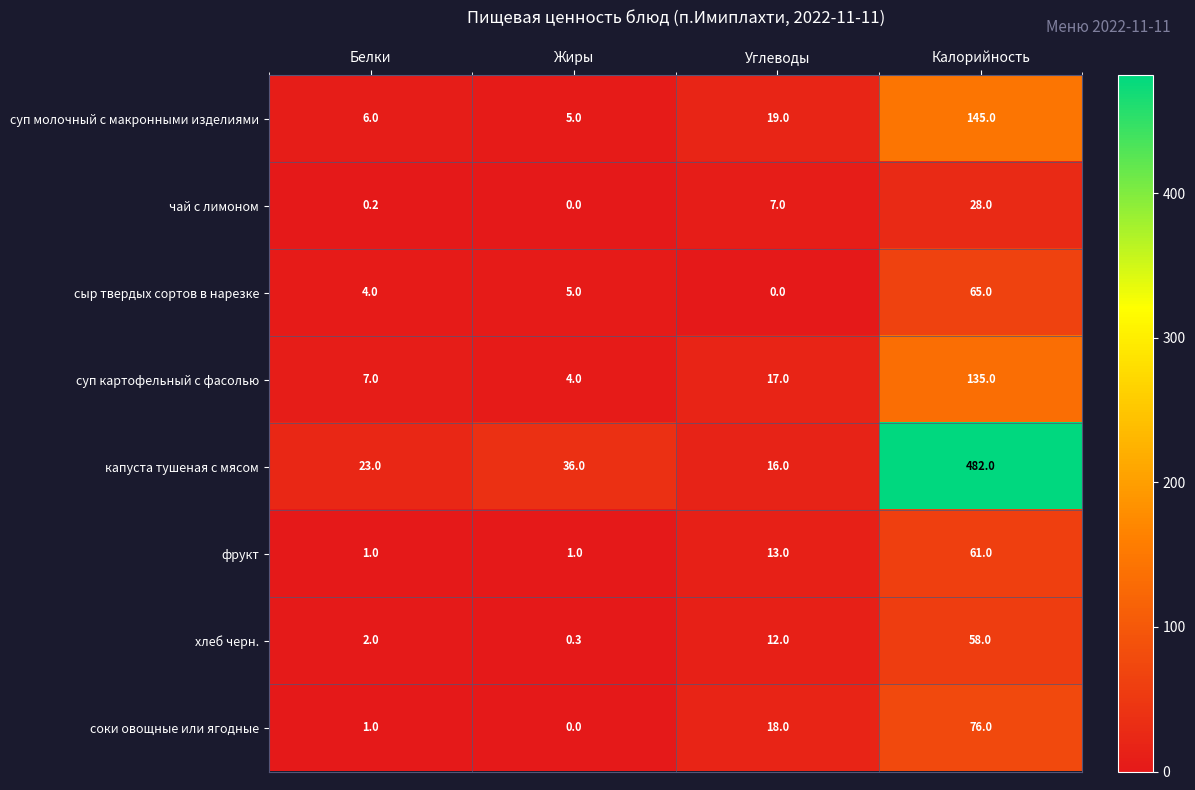

True or false: чай с лимоном has a value of 0.2 at Белки.

True